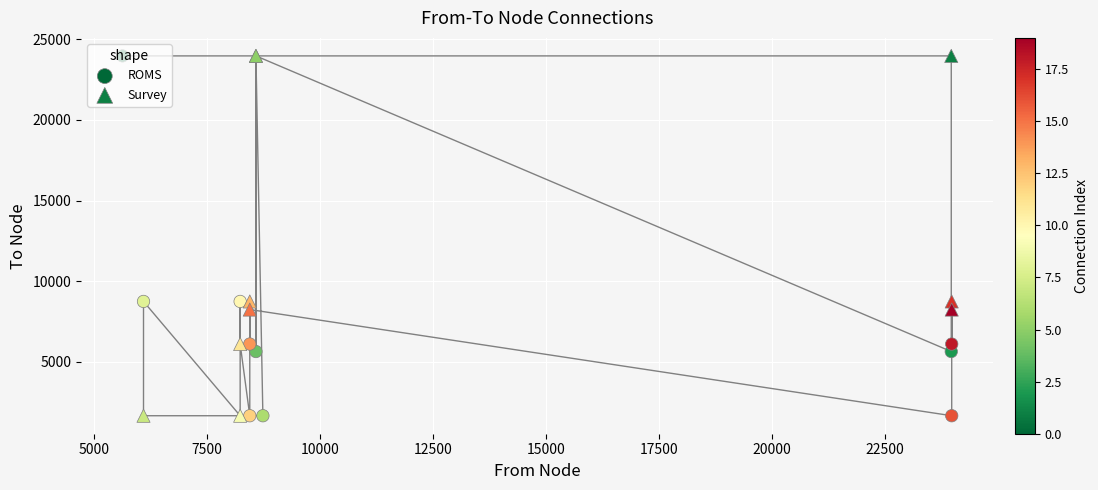

Which series has the widest spread of Y values?

Survey